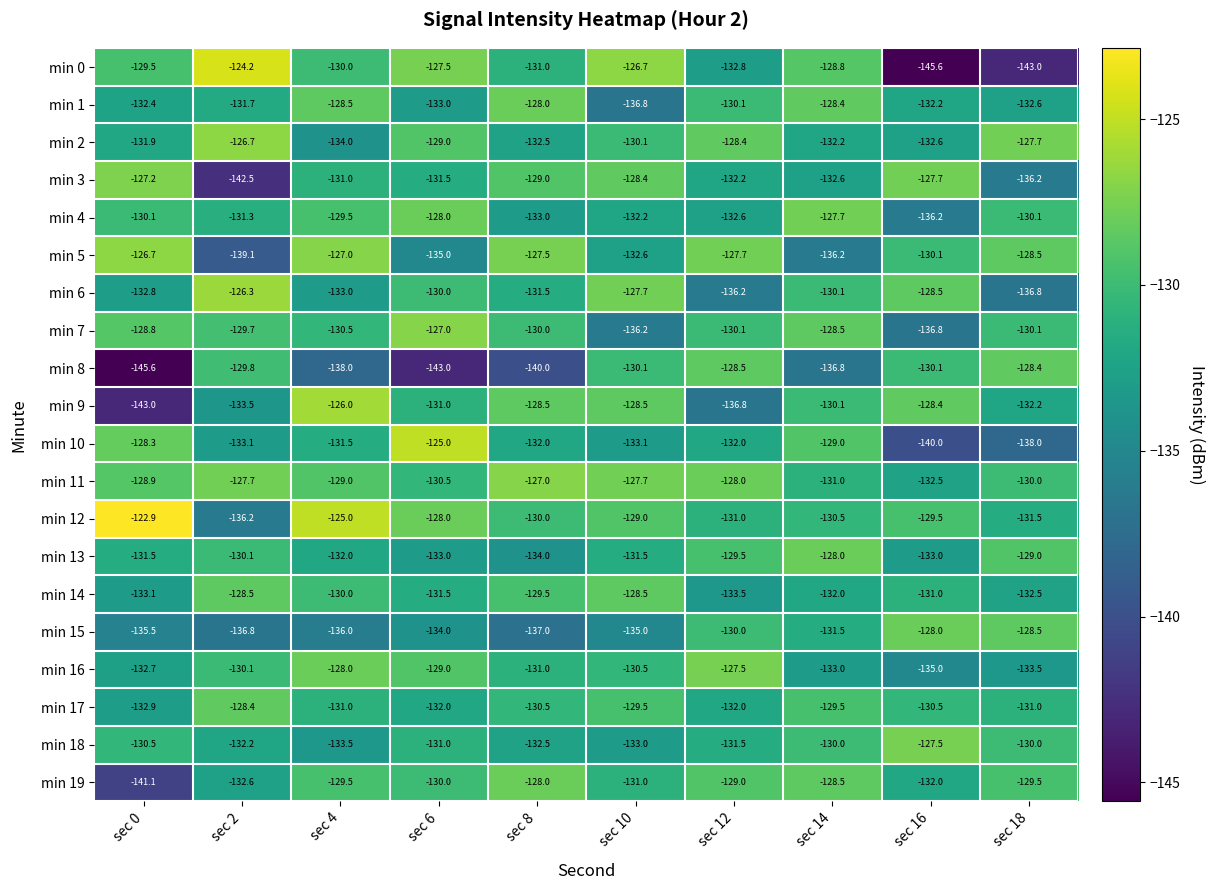

What is the difference between the second highest and minimum values in the min 1 series?

8.4